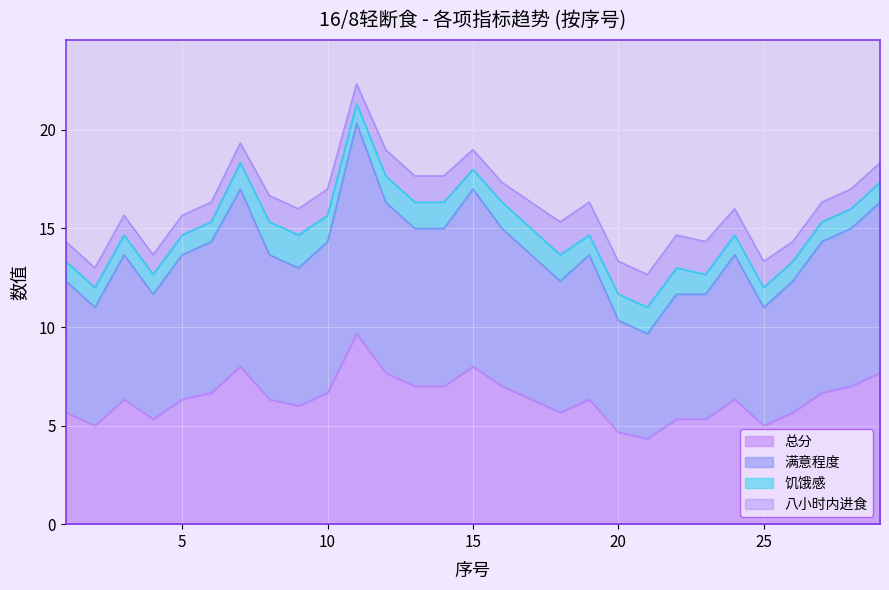

Which series has the largest range (max minus min)?

总分